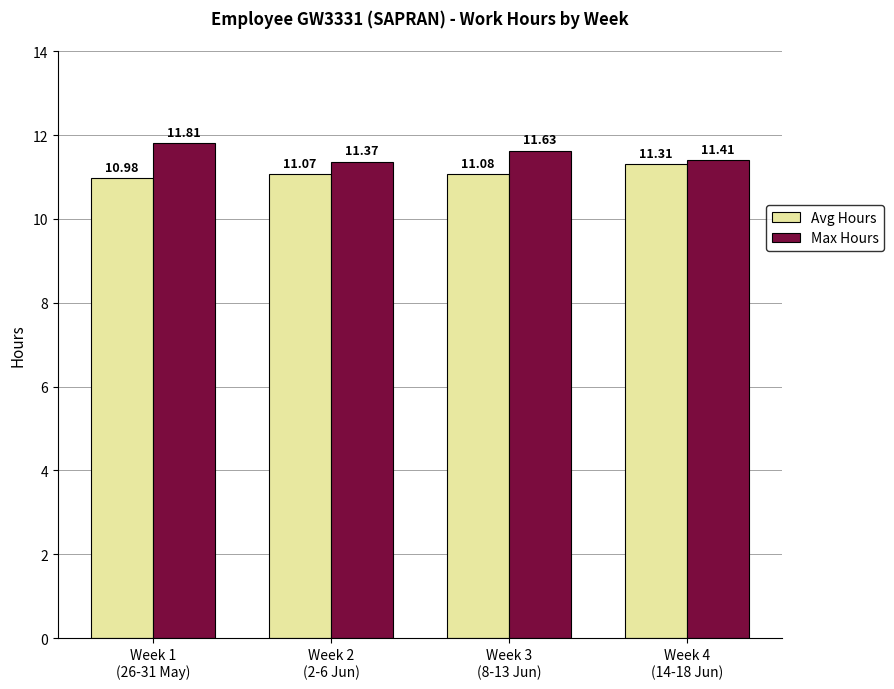

True or false: Max Hours has a value of 20.0 at Week 4
(14-18 Jun).

False